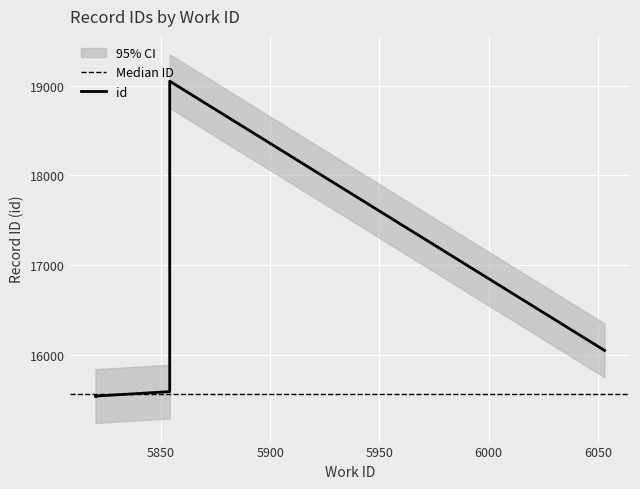

What is the value of the 5th point from the left?

16046